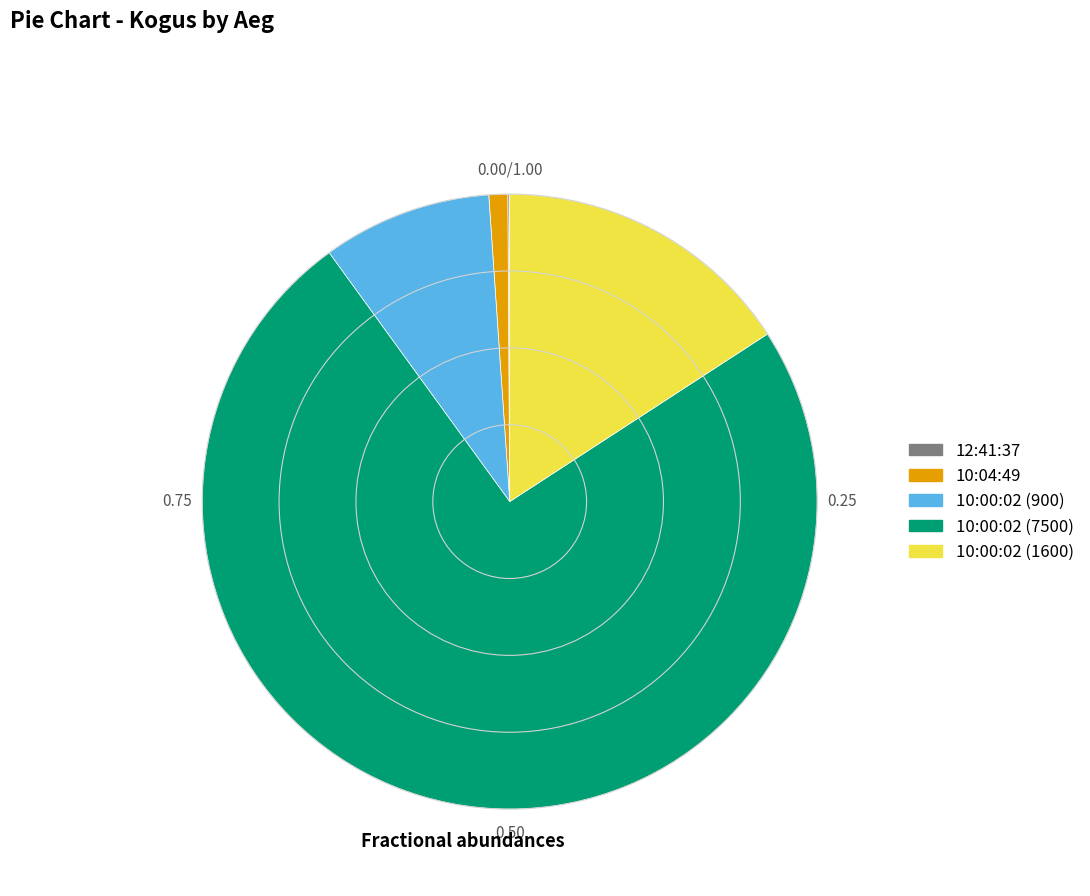

Which category accounts for the majority?

10:00:02 (7500)